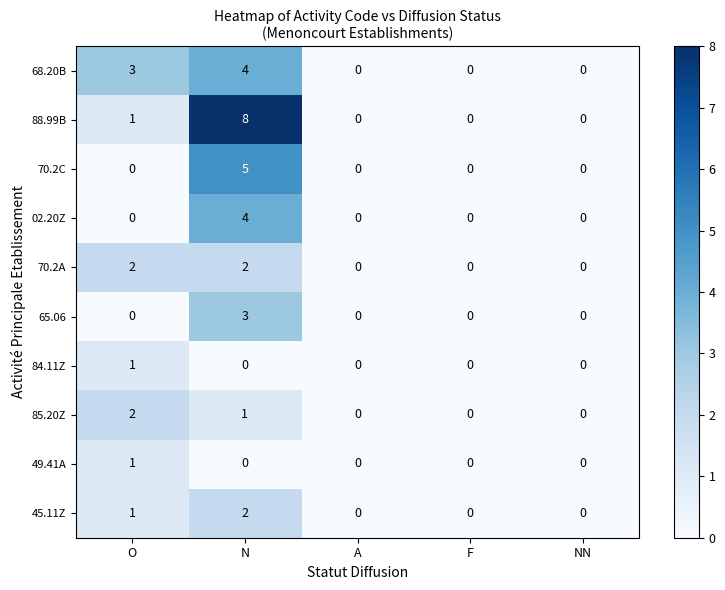

At how many categories does at least one series exceed 2?

2